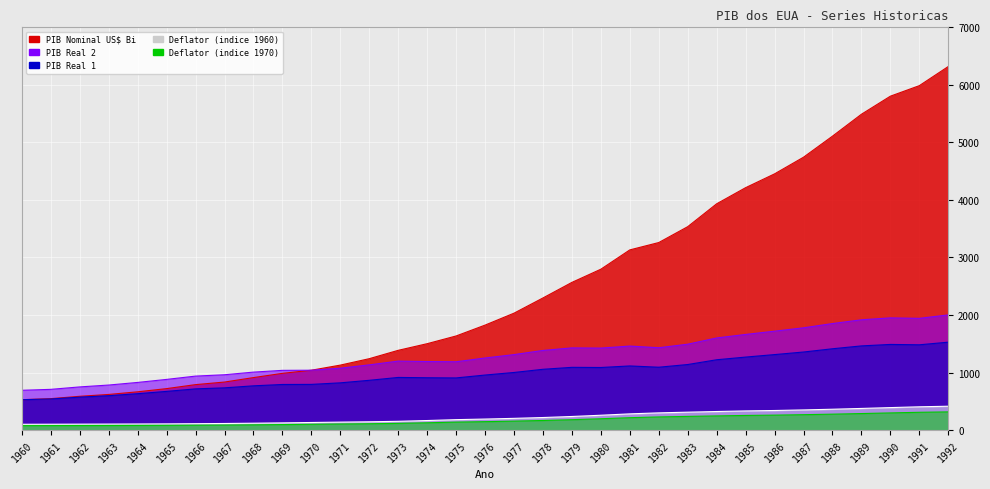

Which series has the largest range (max minus min)?

PIB Nominal US$ Bi